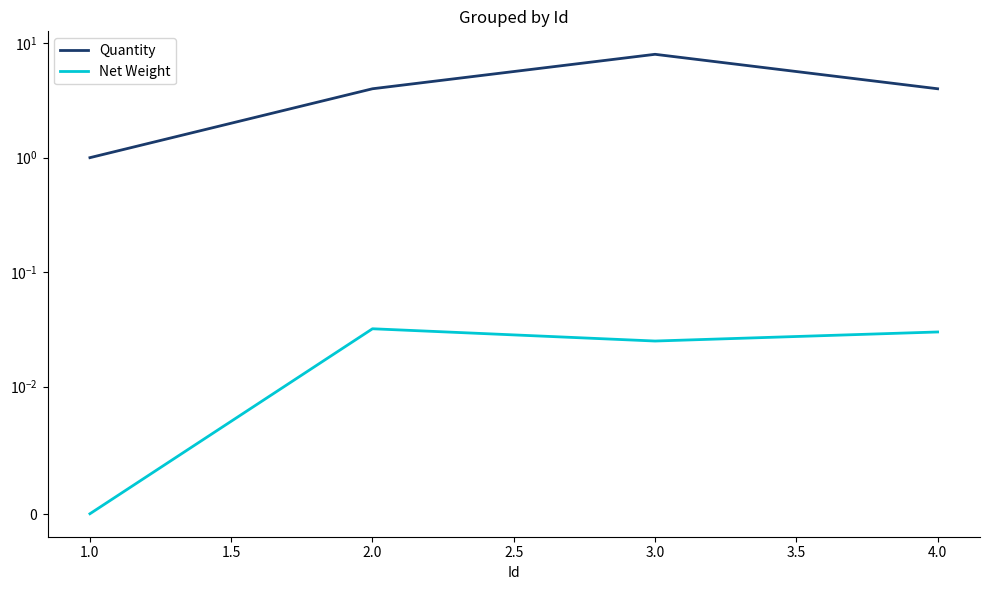

List the series in order of their overall mean, highest first.

Quantity, Net Weight